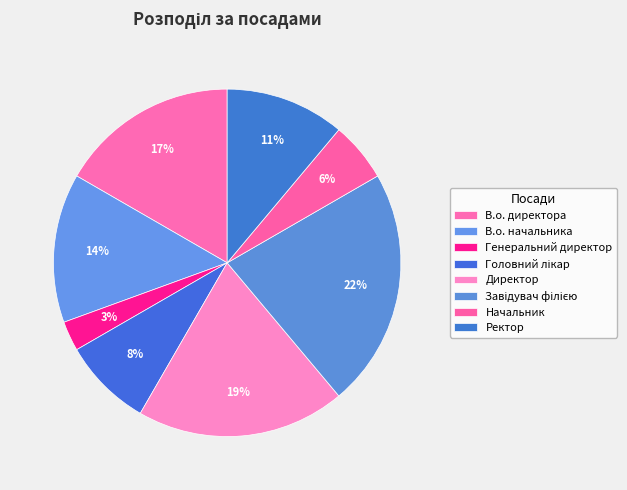

Which category has the smallest portion of the pie?

Генеральний директор